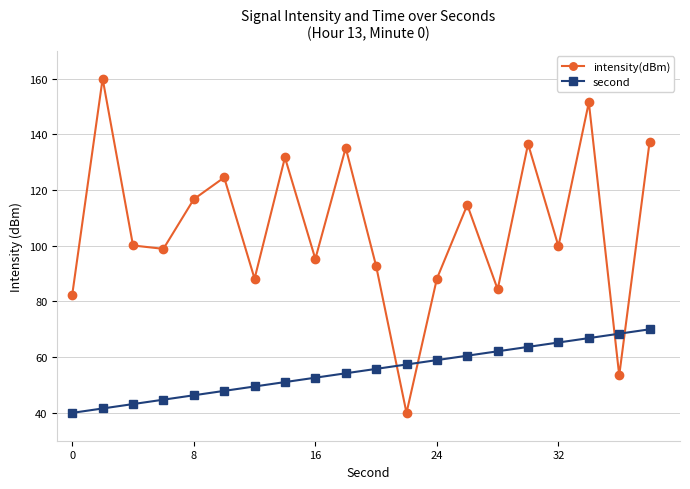

At how many categories does at least one series exceed 130?

6